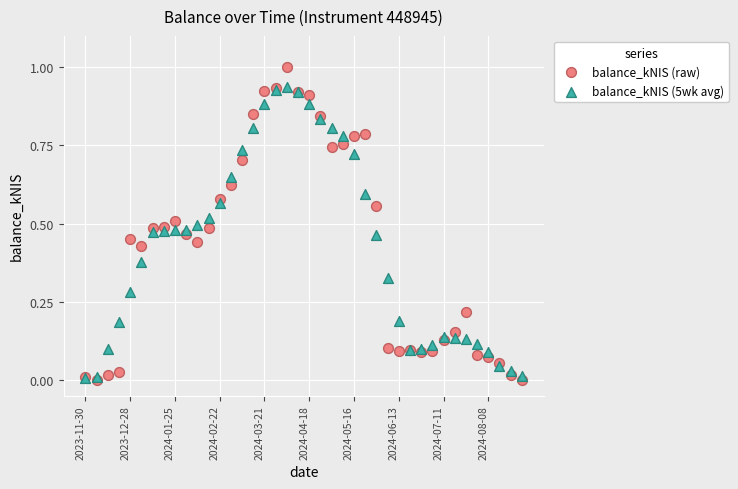

Which series reaches the maximum Y coordinate?

balance_kNIS (raw)